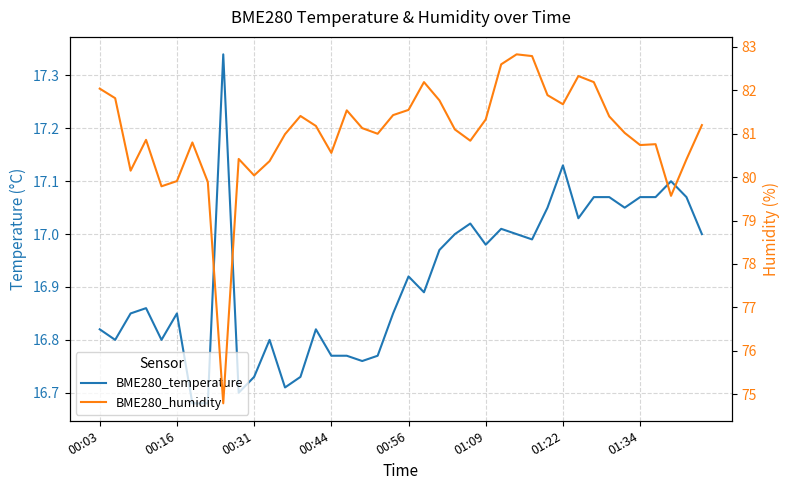

Read the BME280_temperature value at 27.

17.0